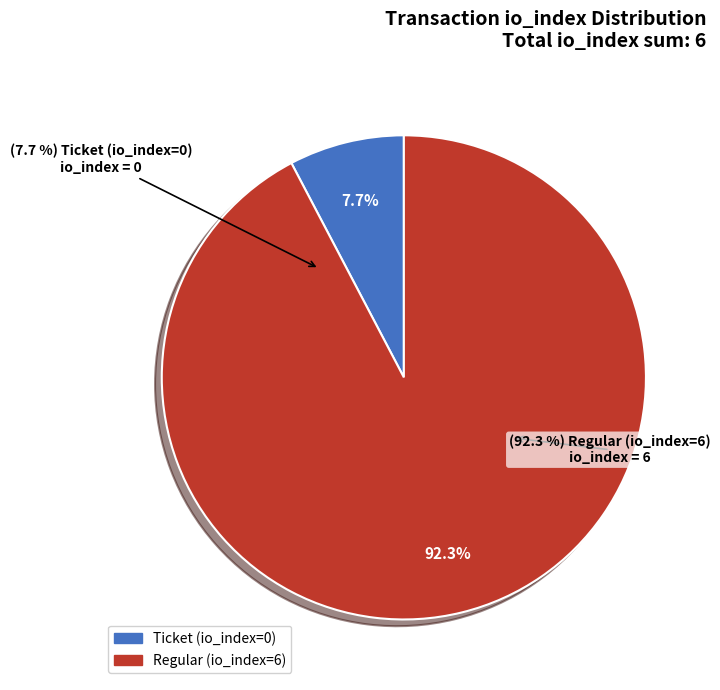

What is the change in value from Ticket (io_index=0) to Regular (io_index=6)?

+6